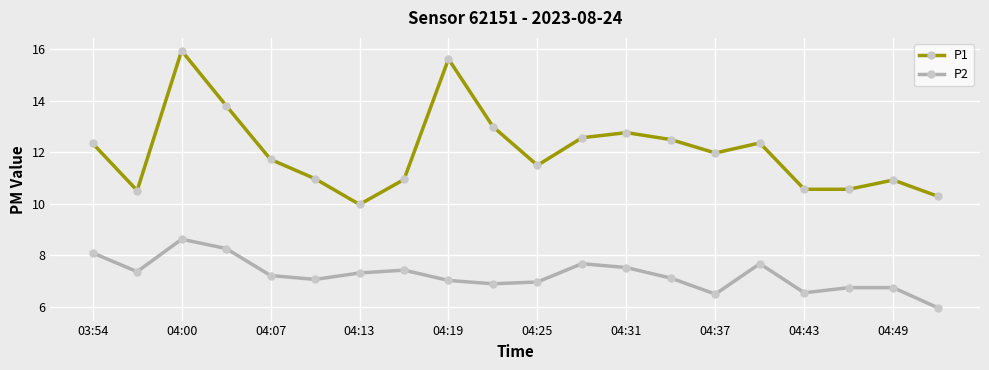

True or false: P2 has more than 1 points higher than both neighbors.

True